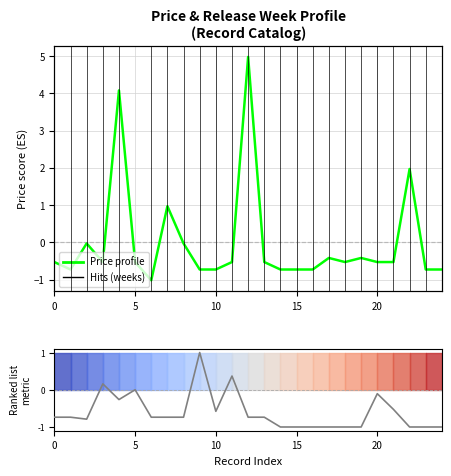

What is the difference between the maximum and minimum values in the Release week metric series?

2.0